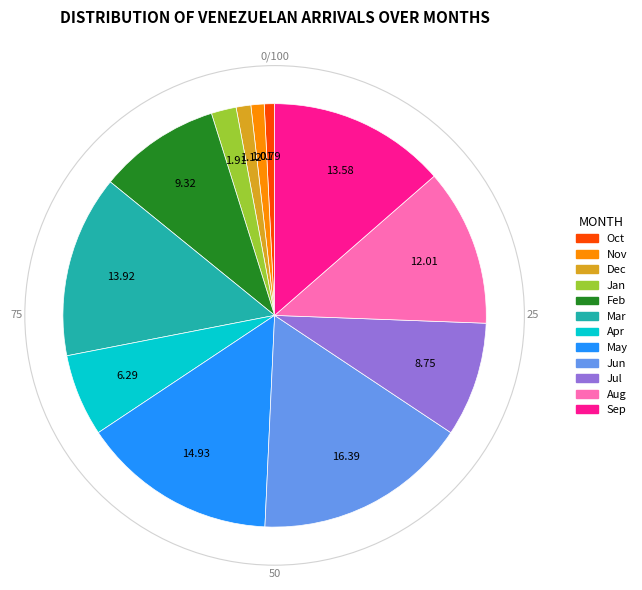

Is there a majority slice in this chart?

No